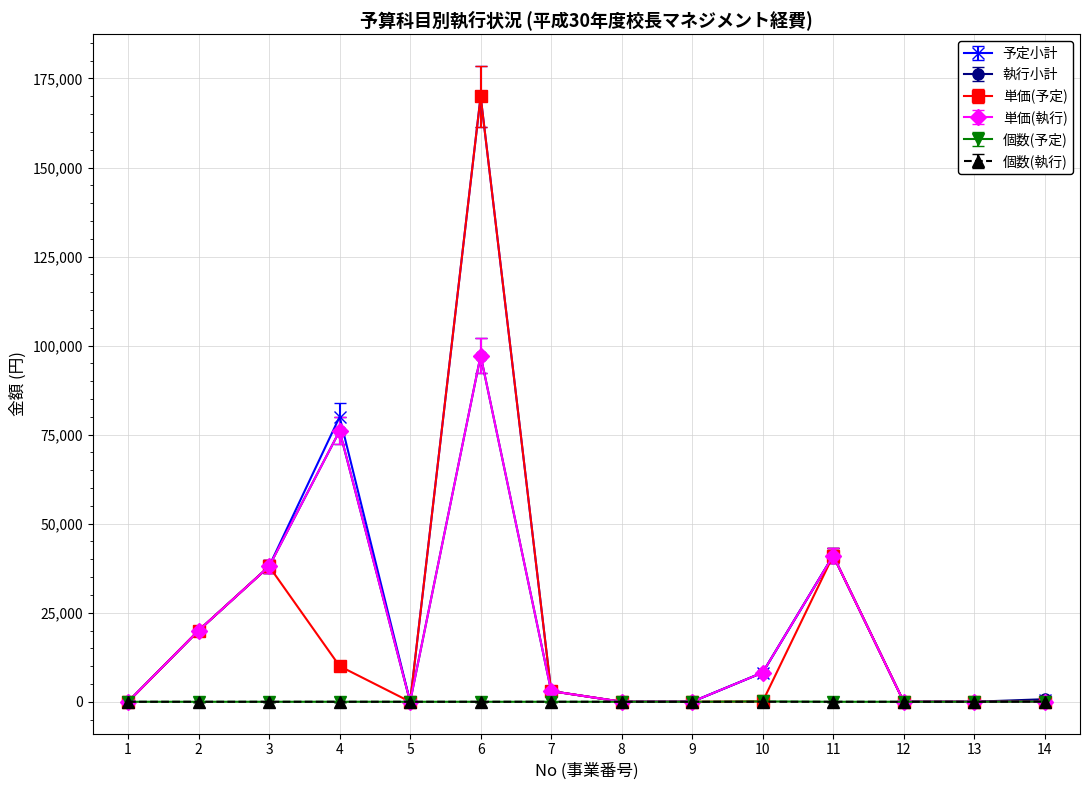

What are all the series names shown in the legend?

予定小計, 執行小計, 単価(予定), 単価(執行), 個数(予定), 個数(執行)